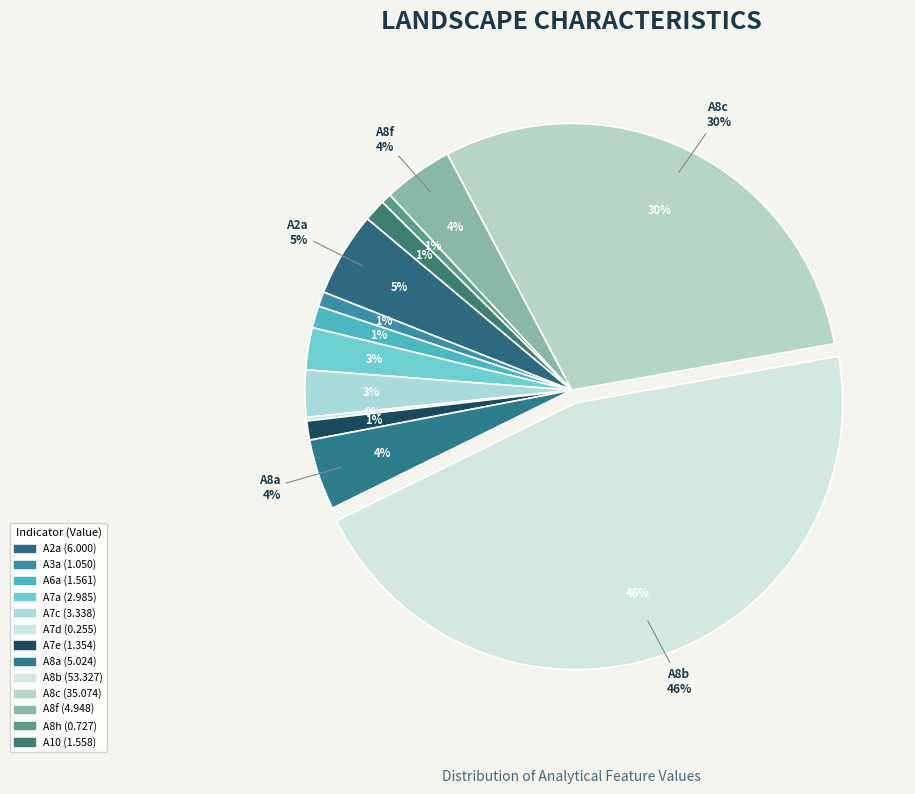

Is there a majority slice in this chart?

No